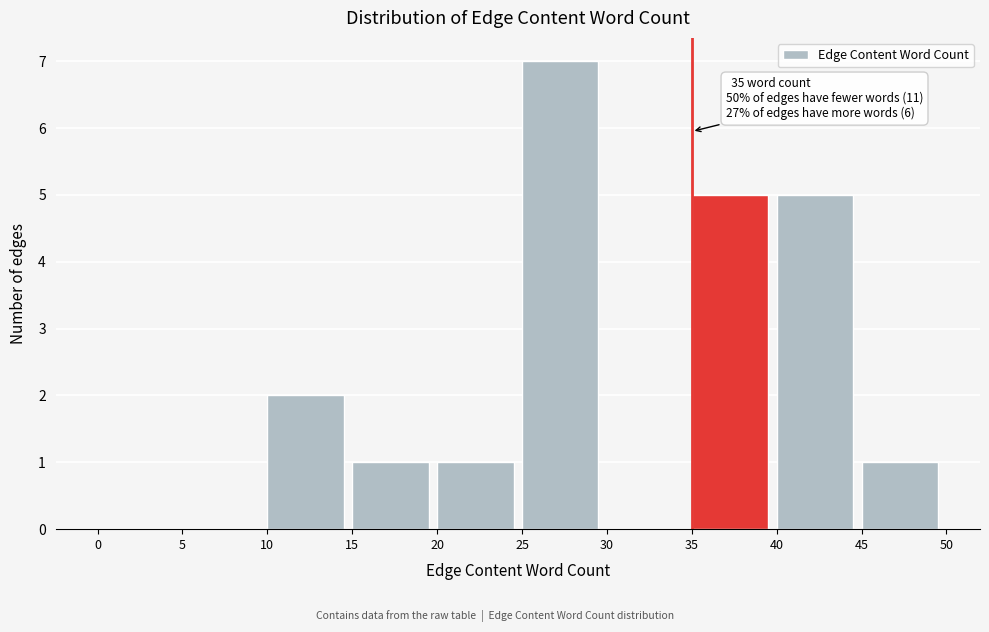

Which range on the x-axis has the tallest bar?

25 to 30